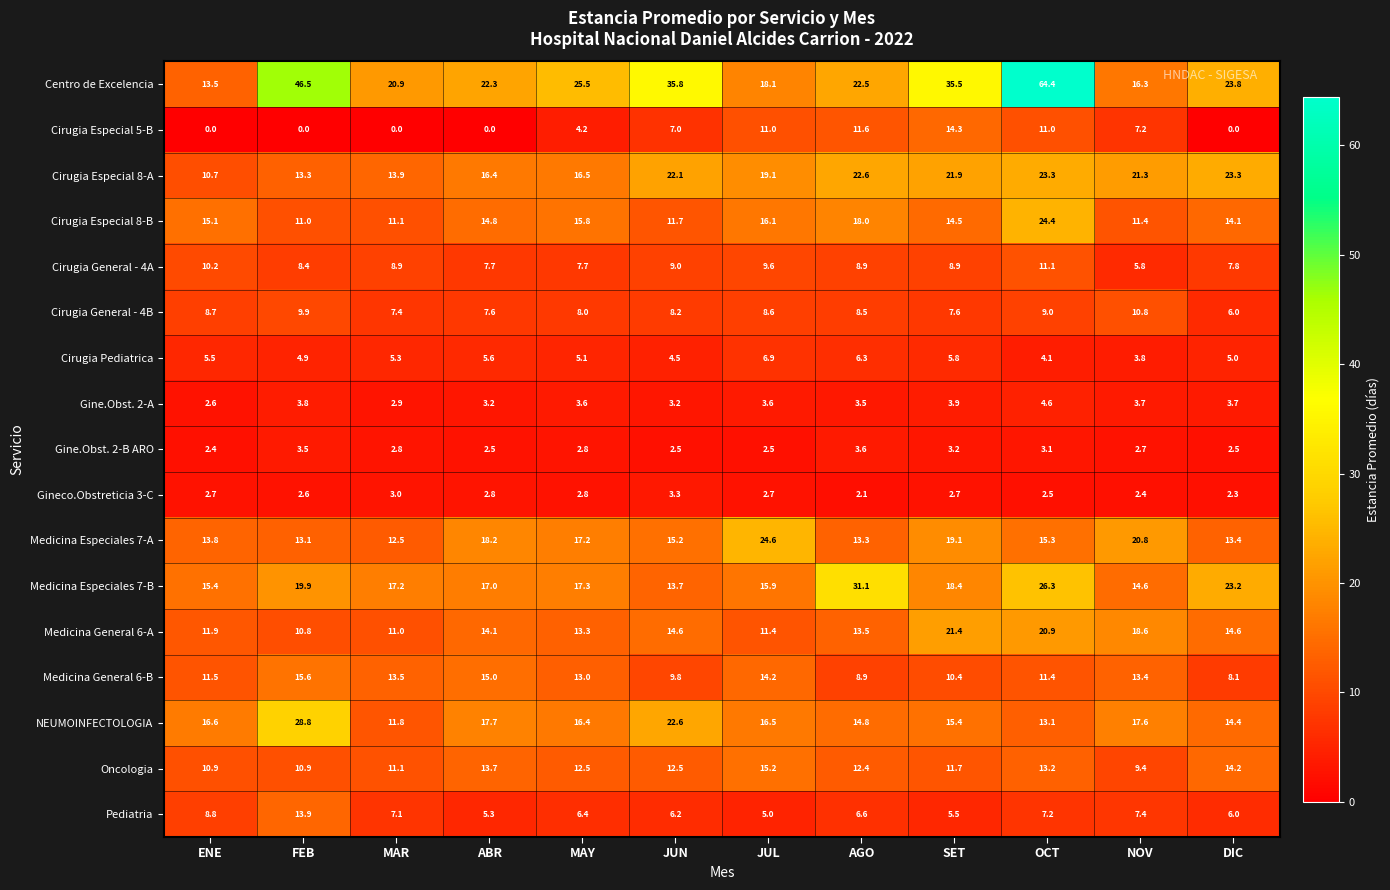

What is the difference between the maximum and minimum values in the Cirugia Especial 8-A series?

12.6